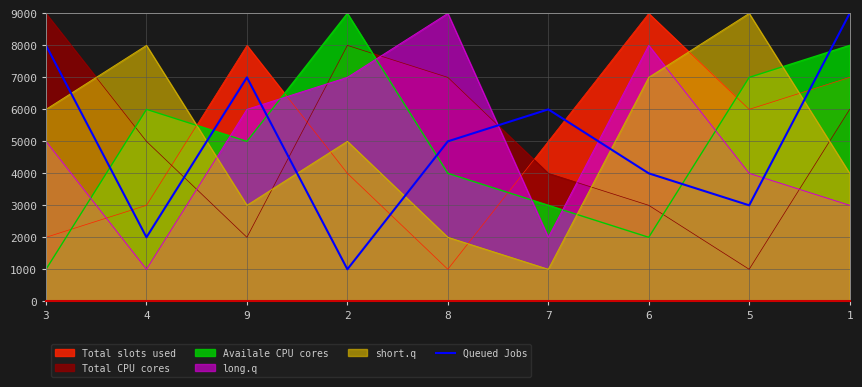

Reading left to right, extract all data points from this chart.

3=8000	4=2000	9=7000	2=1000	8=5000	7=6000	6=4000	5=3000	1=9000